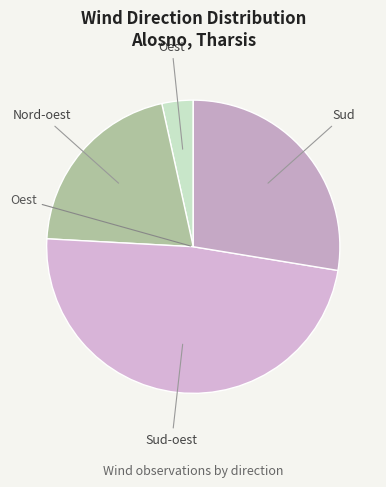

Approximately how many times larger is the value at Sud-oest compared to Oest?

14.0